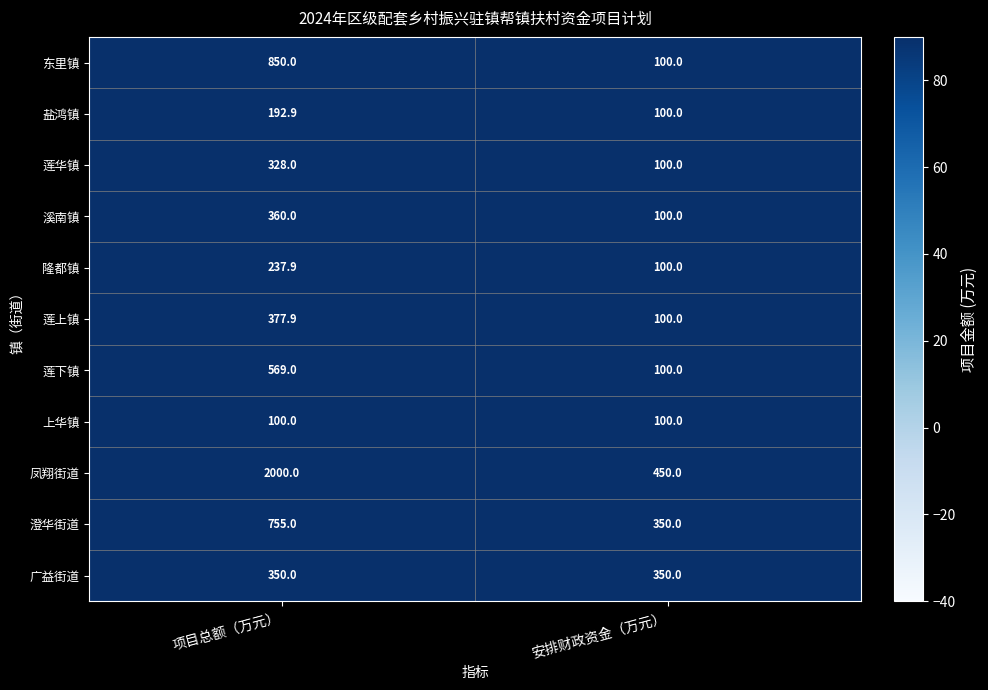

What is the minimum value shown in the chart?

100.0